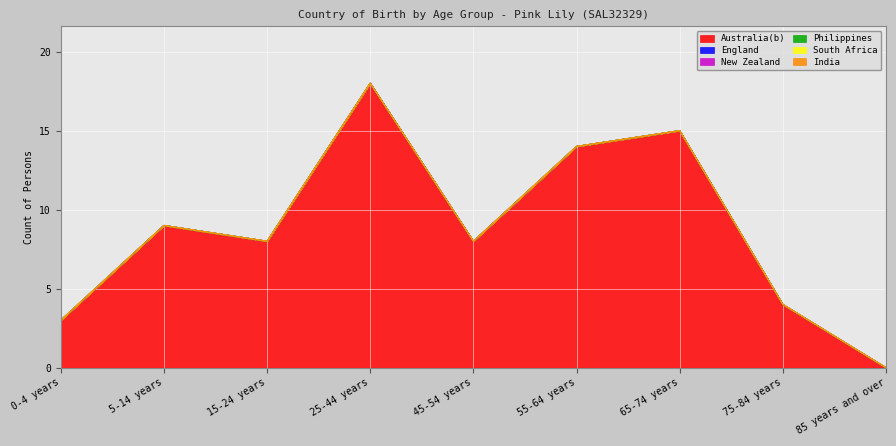

Where is the first local maximum for Australia(b)?

5-14 years